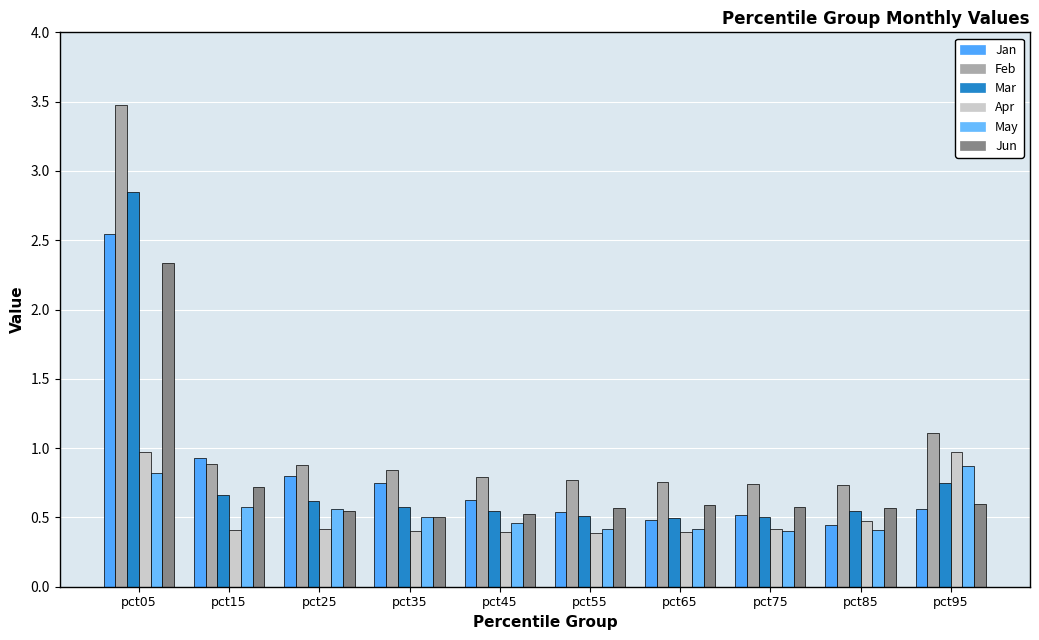

Which series has the largest range (max minus min)?

Feb